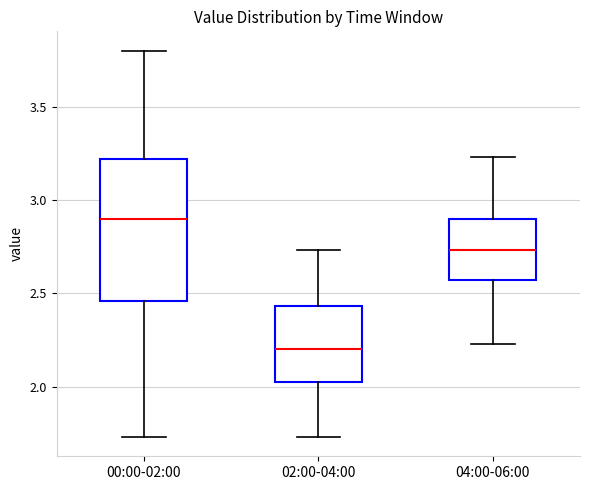

Which box has the lowest median line?

02:00-04:00